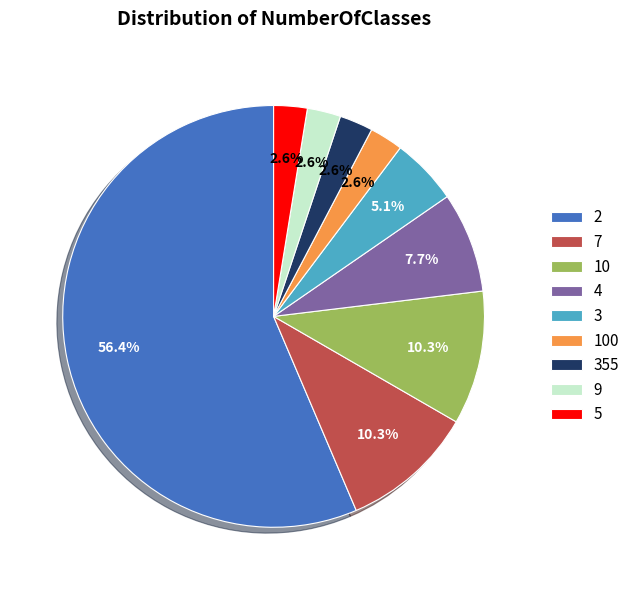

To the nearest percent, what is the difference between the 2 and 5 slice percentages?

54%